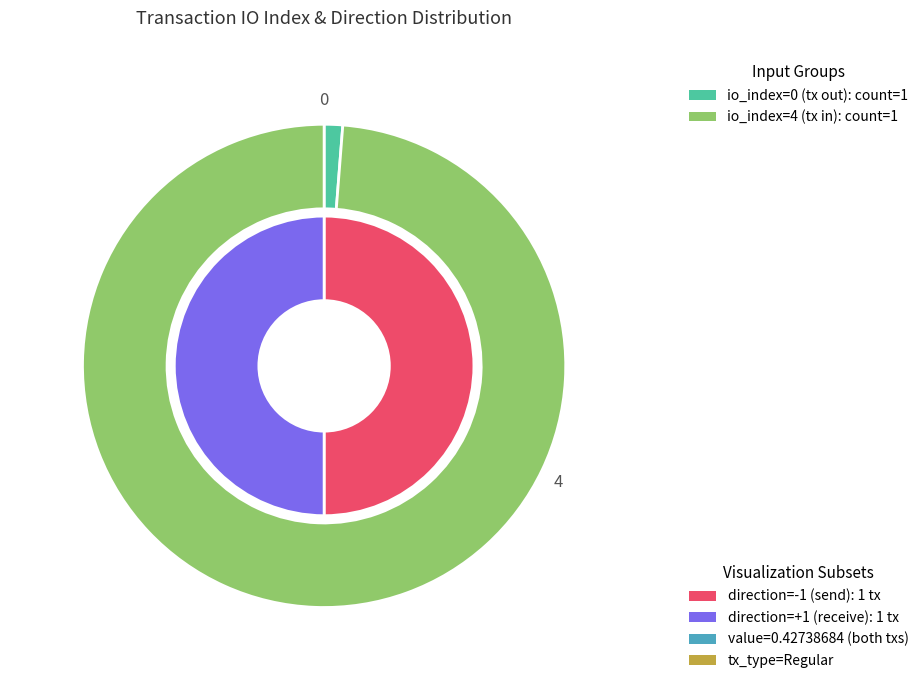

What is the spread (max minus min) of values at direction?

3.6